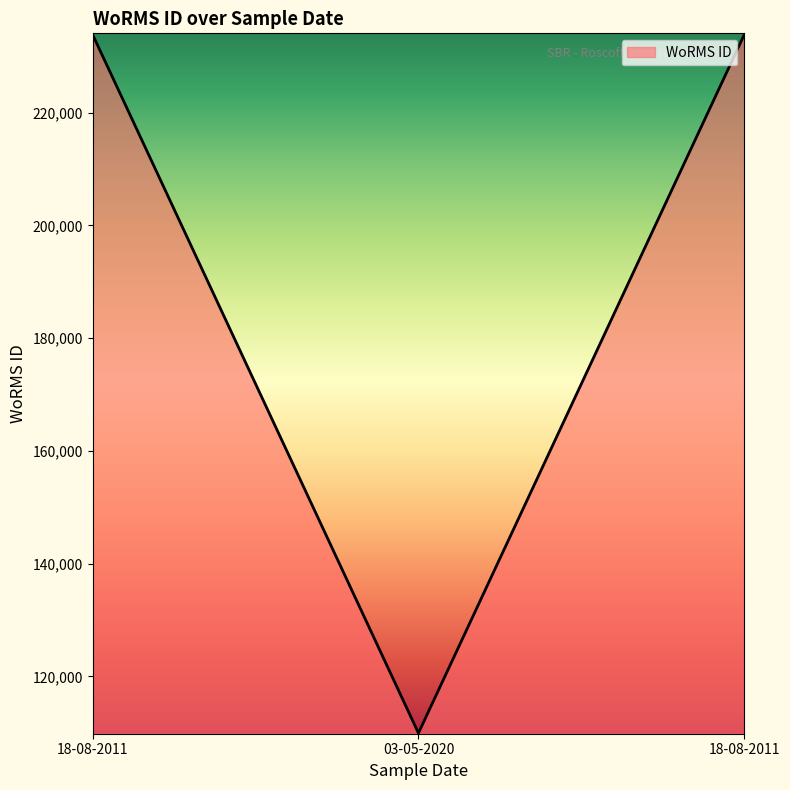

Rank the categories by value from lowest to highest.

03-05-2020, 18-08-2011, 18-08-2011